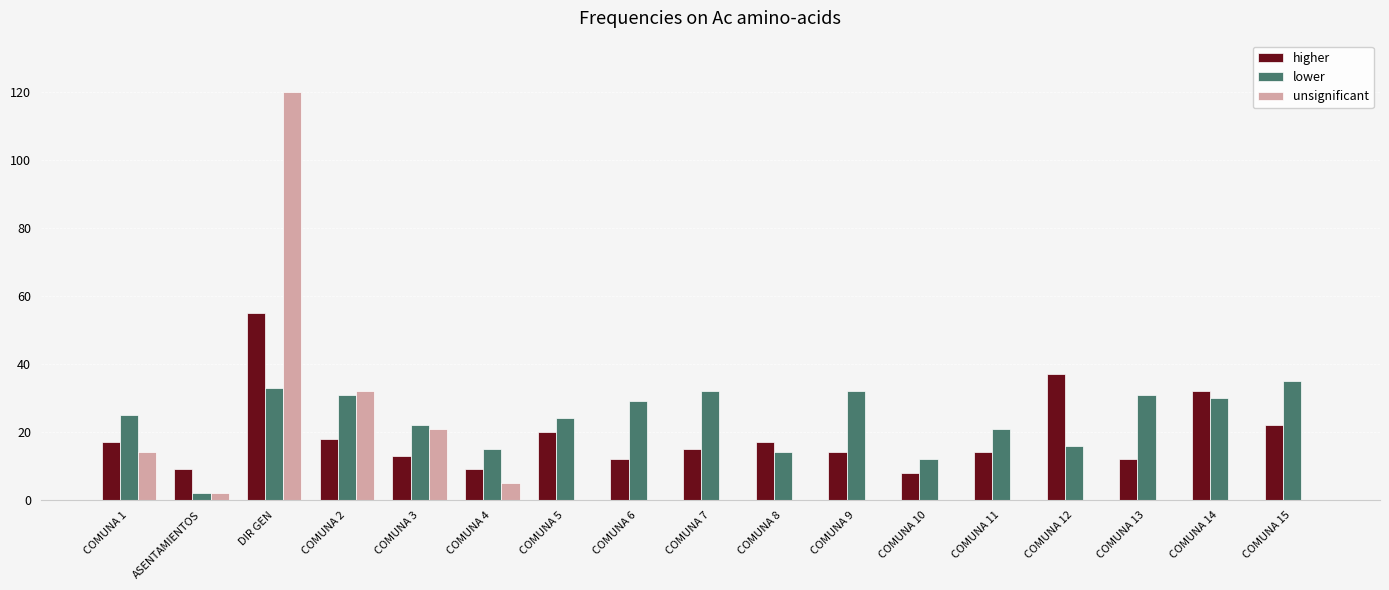

The value of unsignificant at COMUNA 8 is -75. True or false?

False